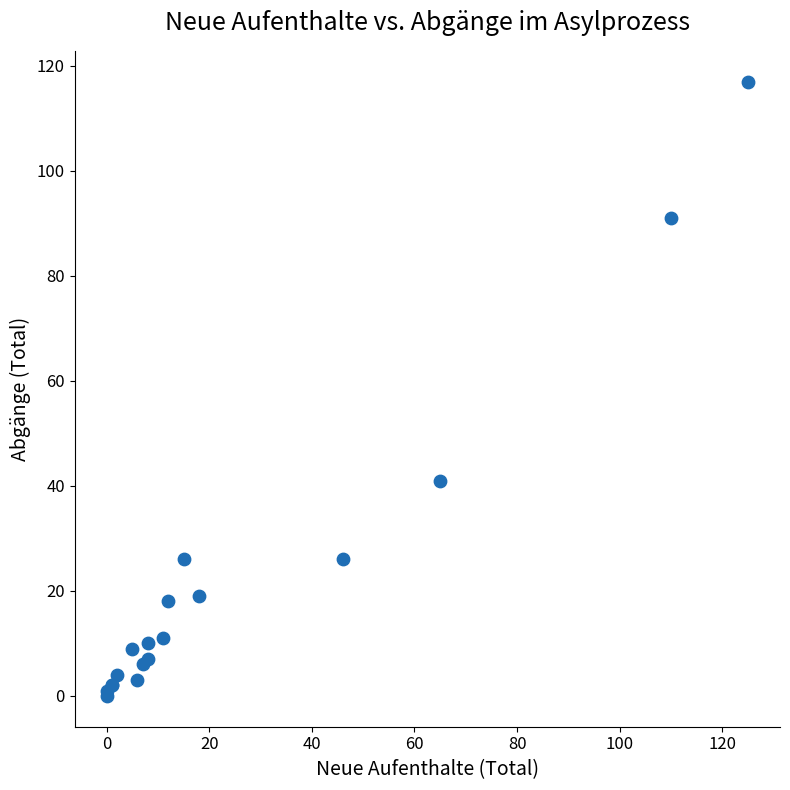

What Y value in the scatter plot is closest to 58?

41